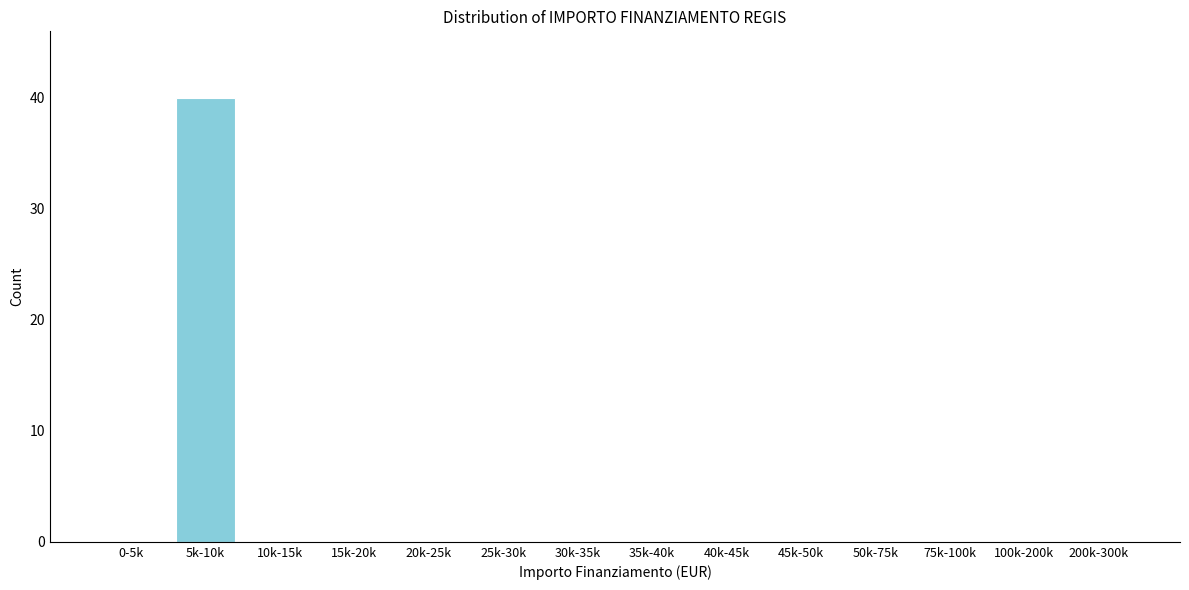

Reading left to right, extract all data points from this chart.

0-5k=0	5k-10k=40	10k-15k=0	15k-20k=0	20k-25k=0	25k-30k=0	30k-35k=0	35k-40k=0	40k-45k=0	45k-50k=0	50k-75k=0	75k-100k=0	100k-200k=0	200k-300k=0